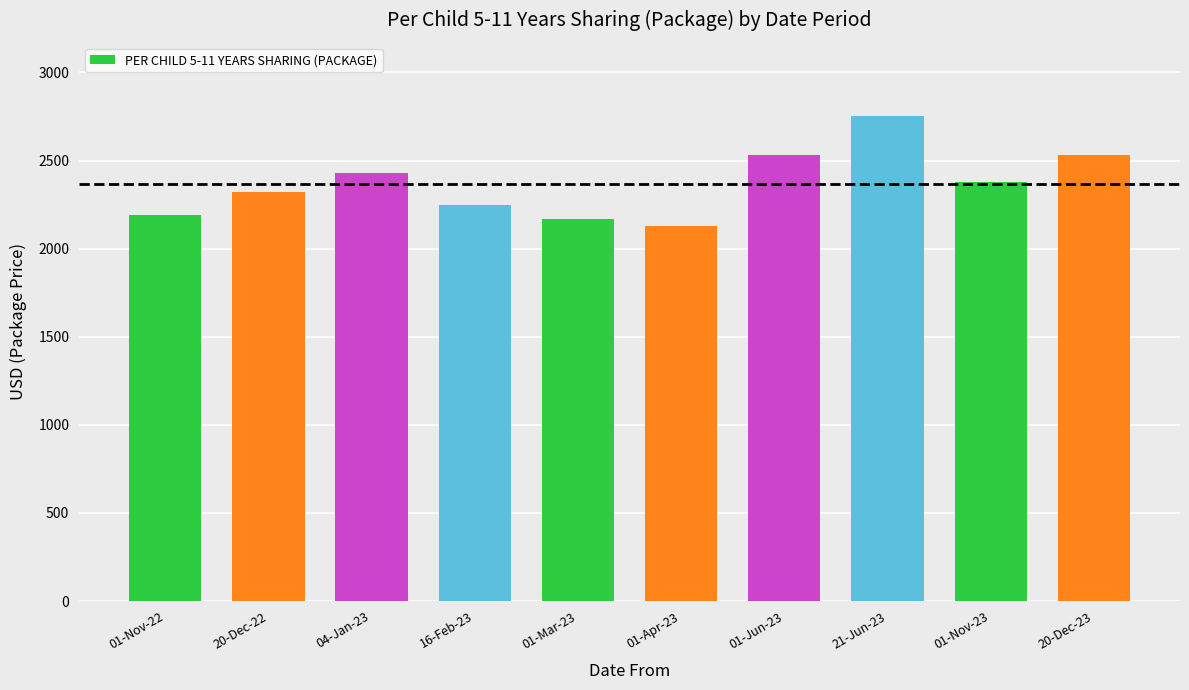

Is it true that the value at 01-Nov-22 is 3628?

False